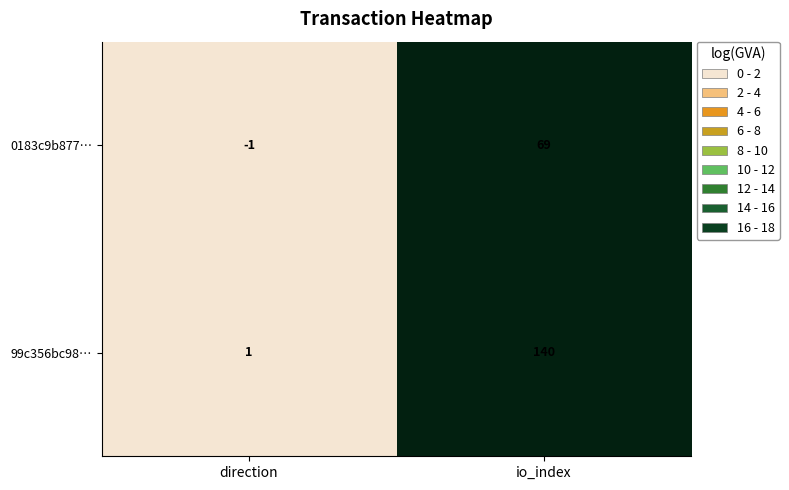

How many data points does each series have?

2